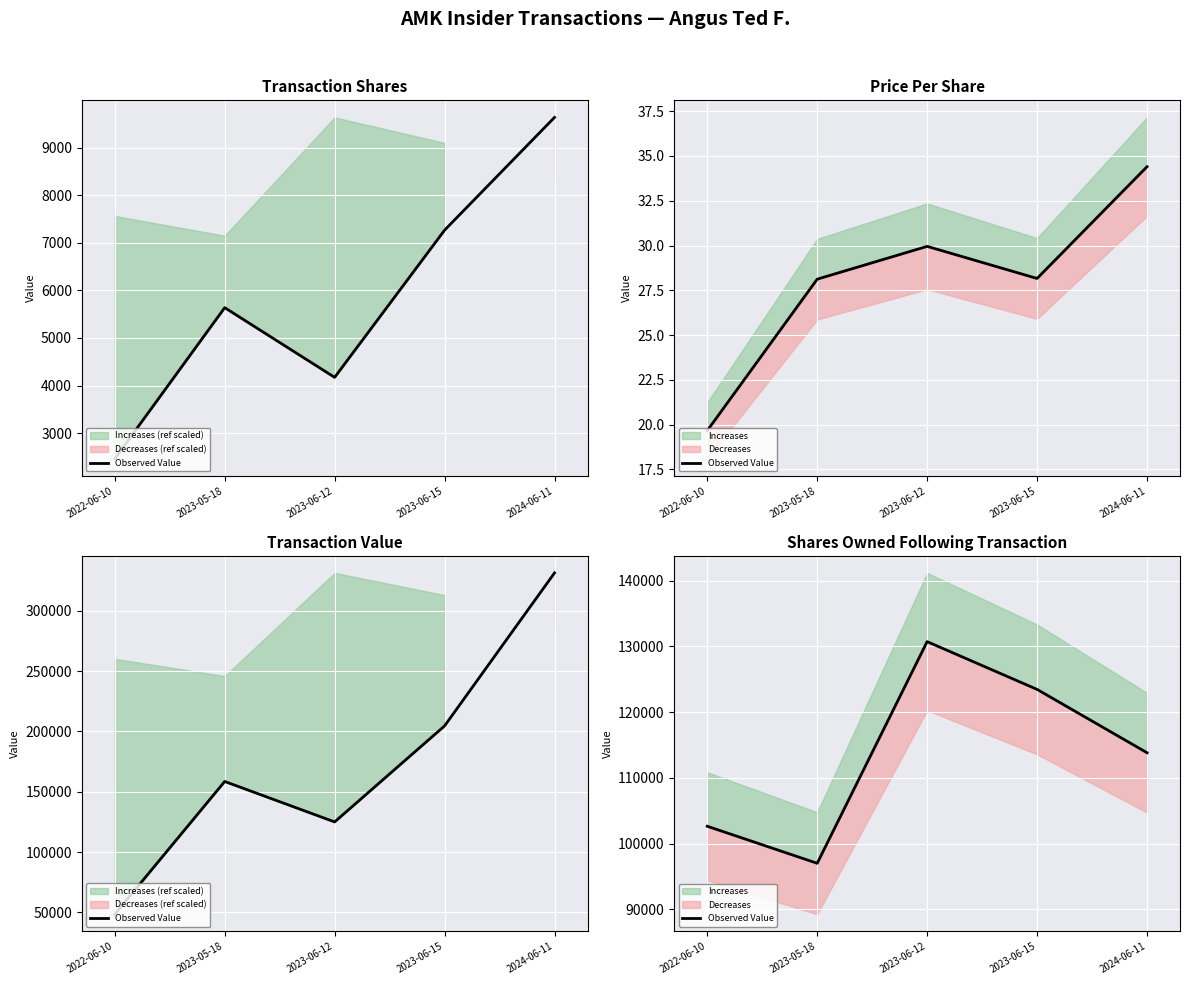

Between 2023-06-15 and 2023-05-18, which is larger?

2023-06-15